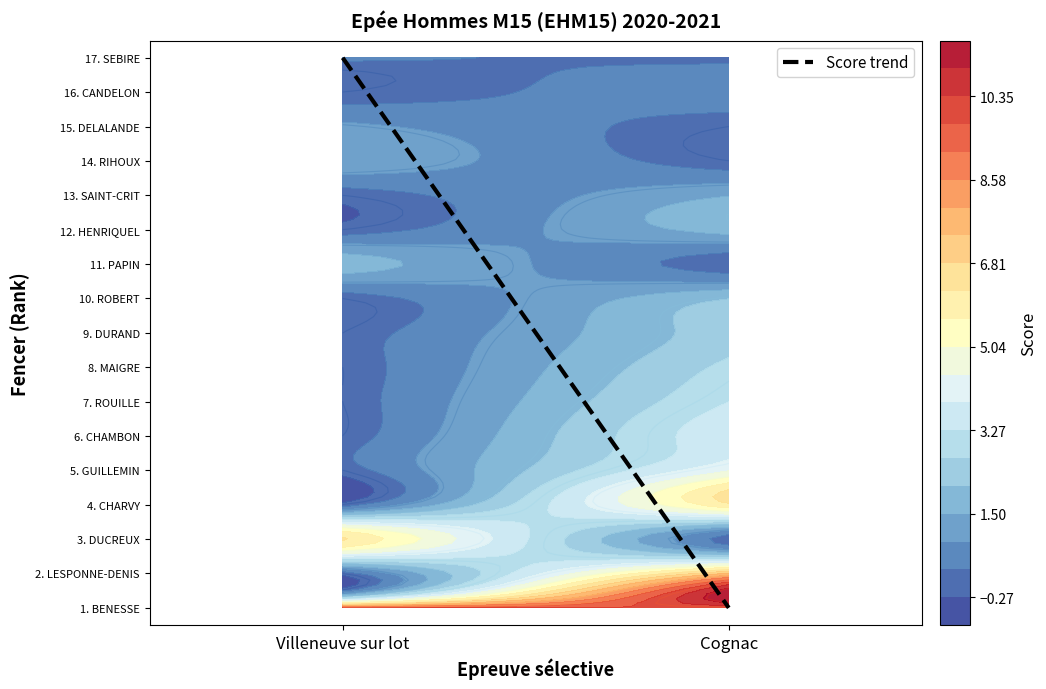

Which label corresponds to the smallest value in the chart?

Cognac